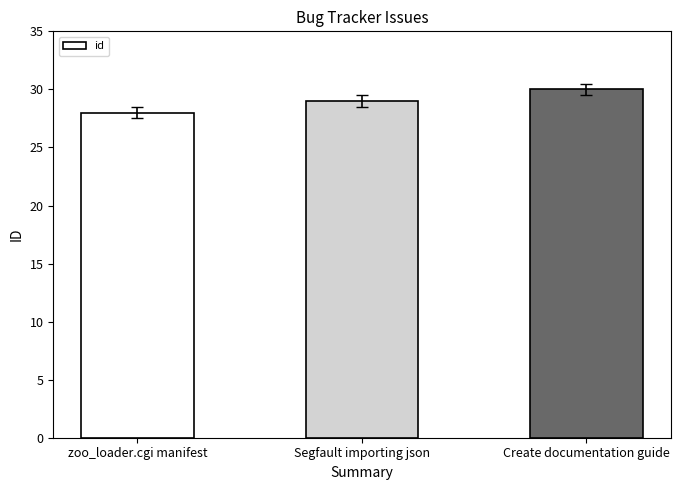

At which category does the chart reach its peak across all series?

Create documentation guide